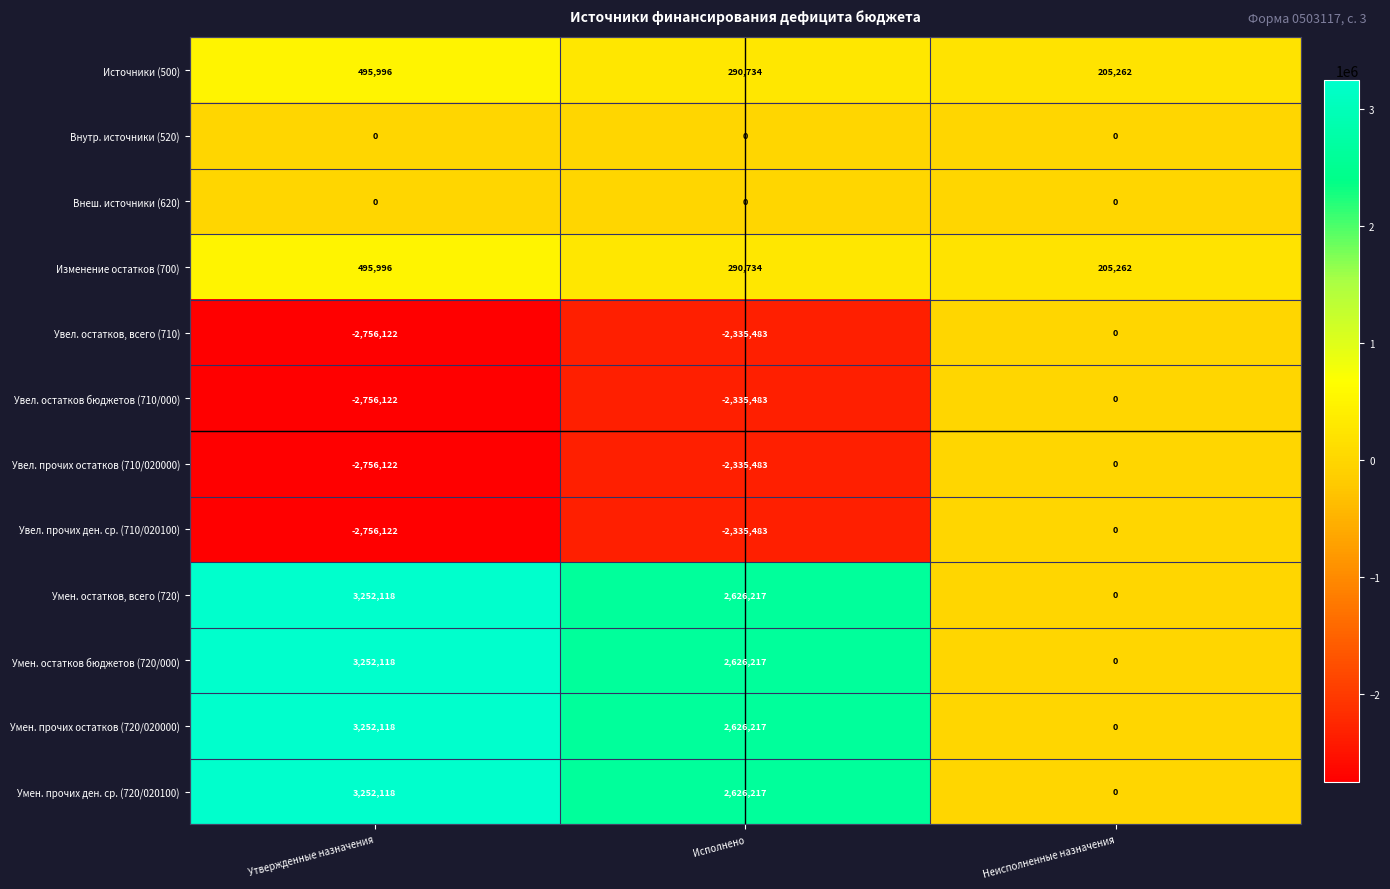

What is the difference between the highest and lowest values at Неисполненные назначения?

205262